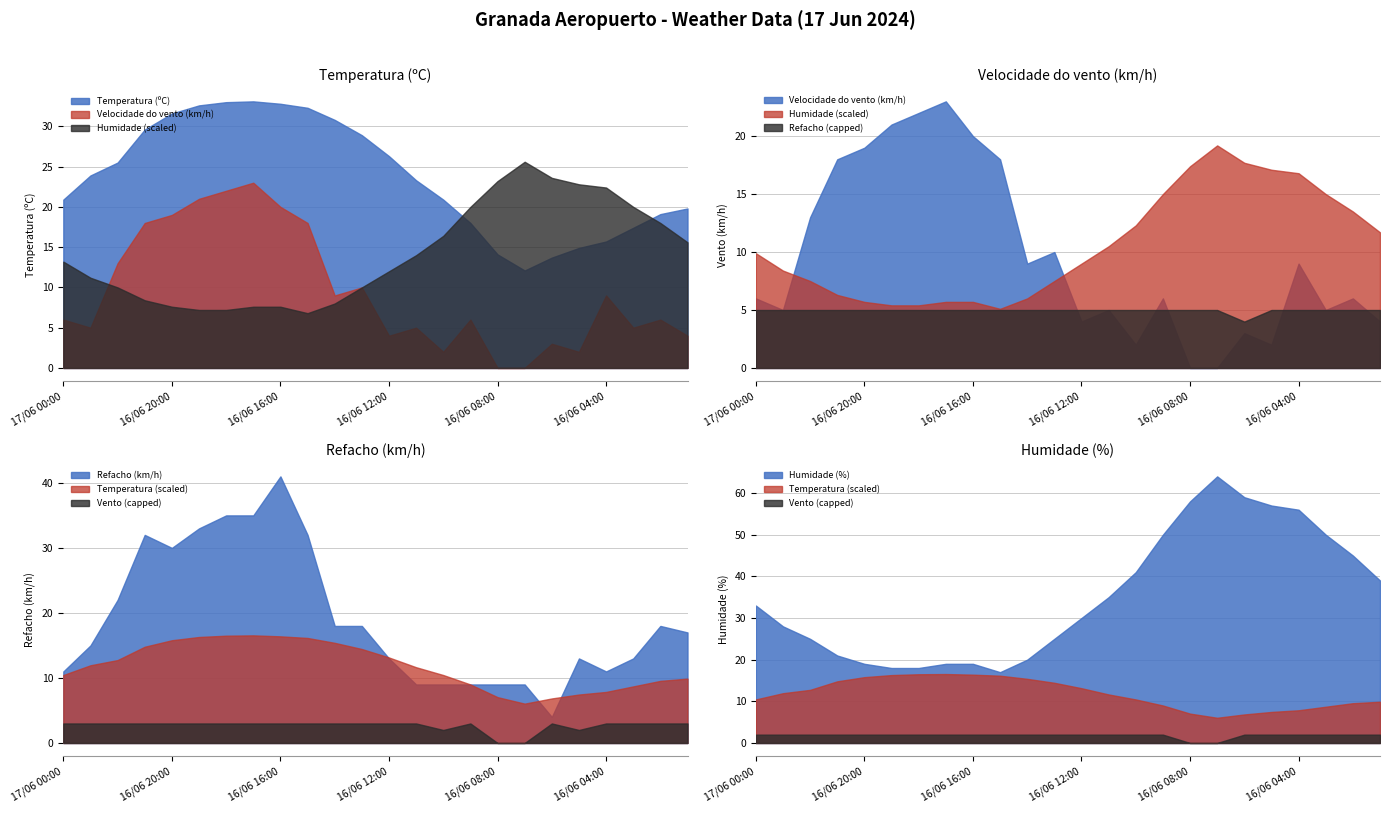

At which category does Humidade (%) reach its first local valley?

16/06 15:00